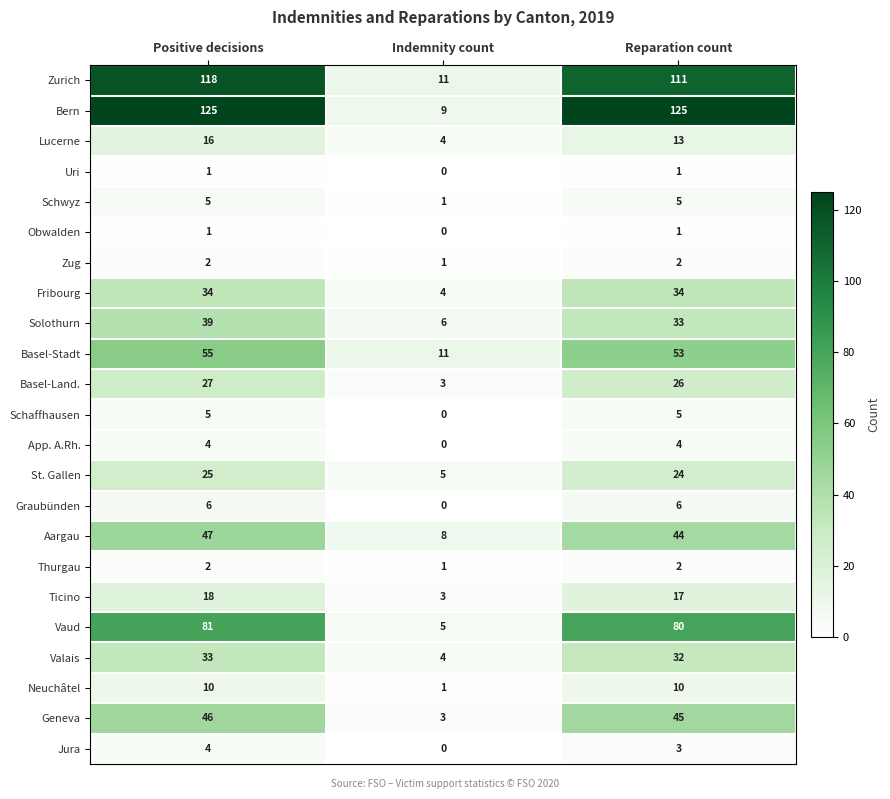

What is the average value of the Valais series?

23